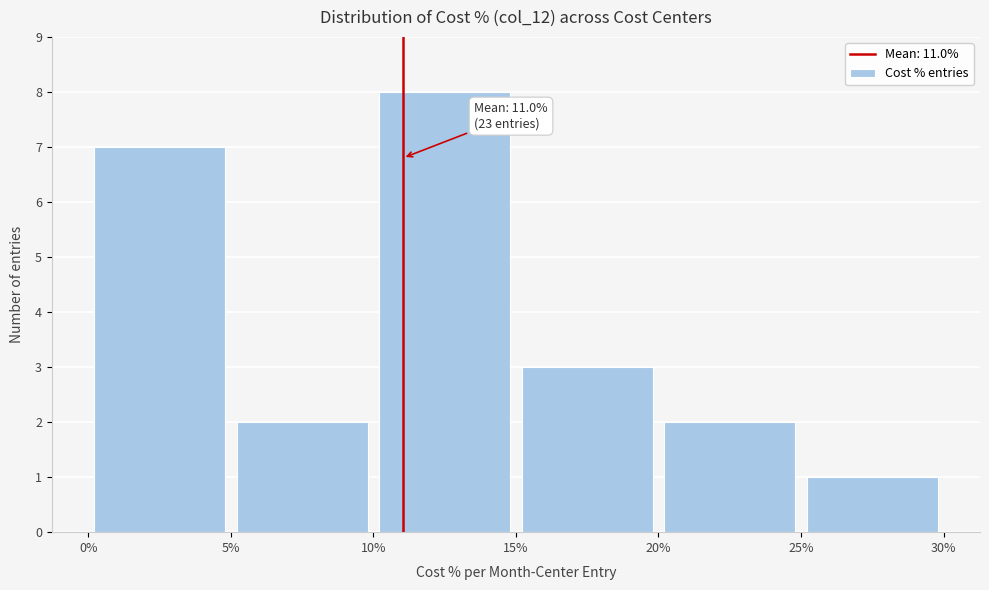

Which range on the x-axis has the tallest bar?

10% to 15%